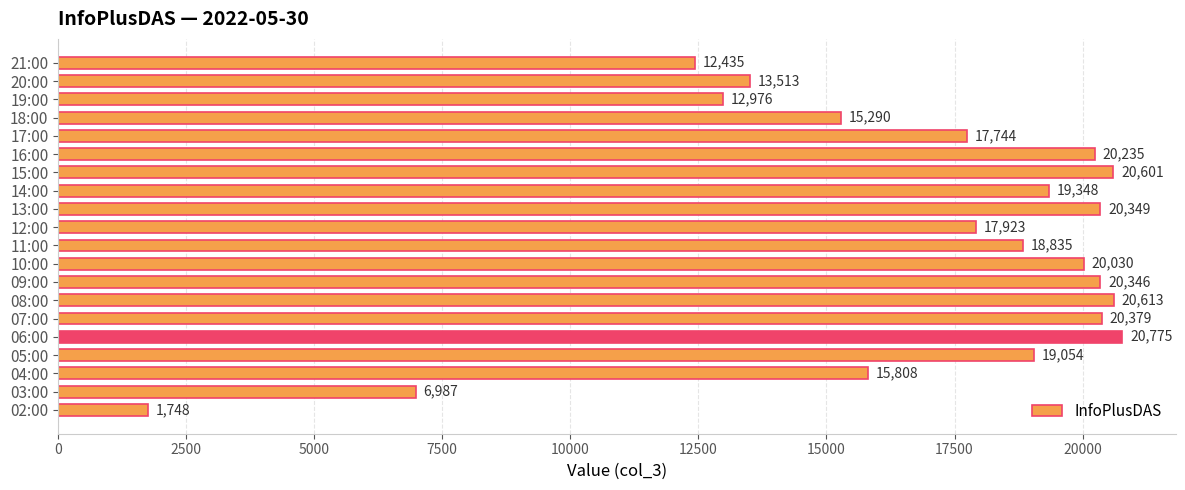

How many values are below 19054?

10